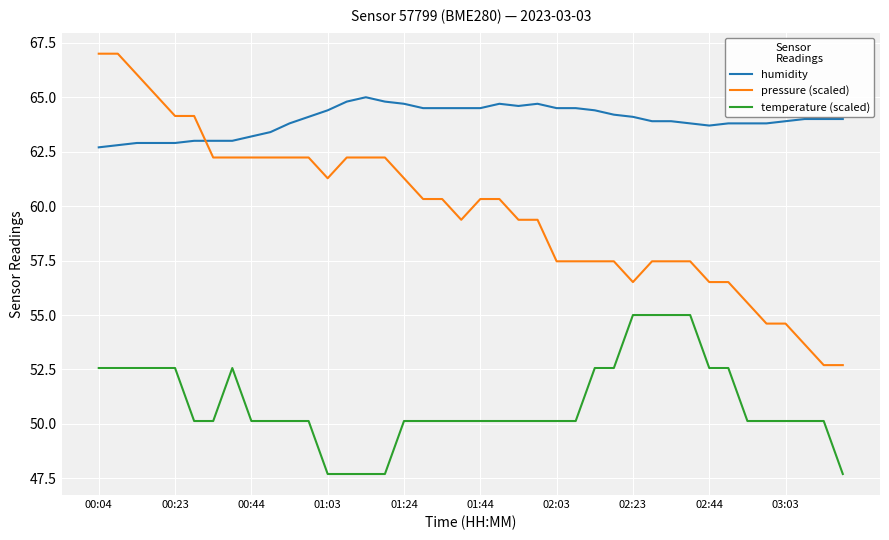

What is the minimum value shown in the chart?

47.7